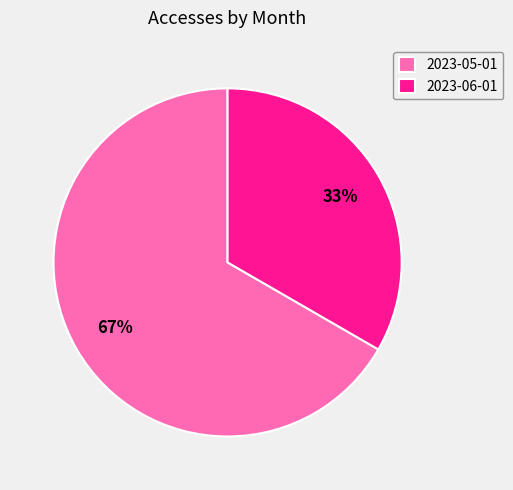

To the nearest percent, what is the average slice percentage?

50%